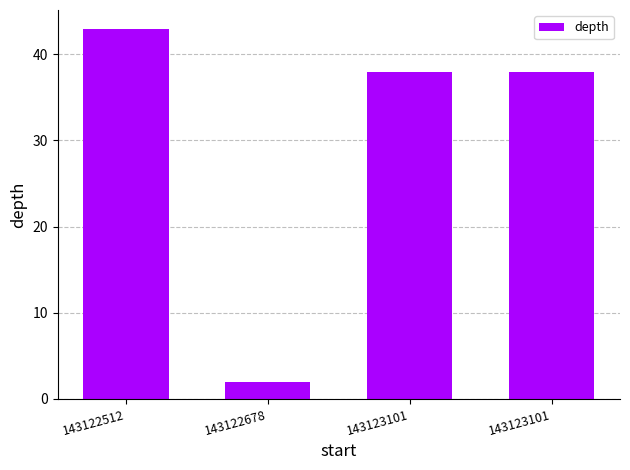

Where does the data first go above 38?

143122512